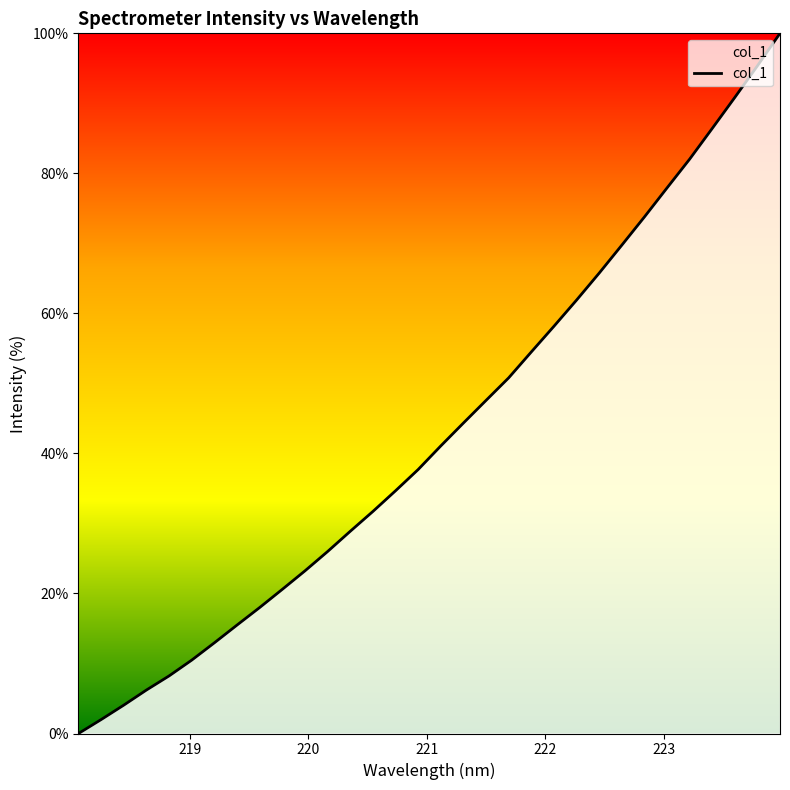

What is the difference between the maximum and minimum values?

100.0